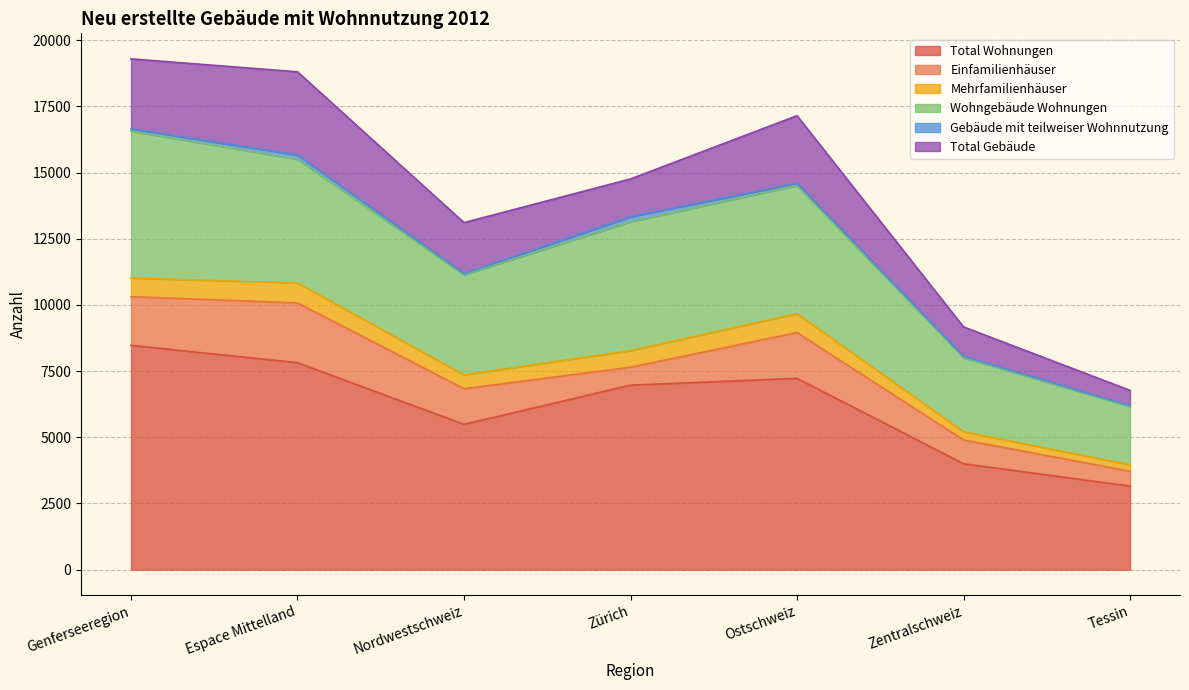

True or false: Mehrfamilienhäuser has more than 1 interior local peaks.

True